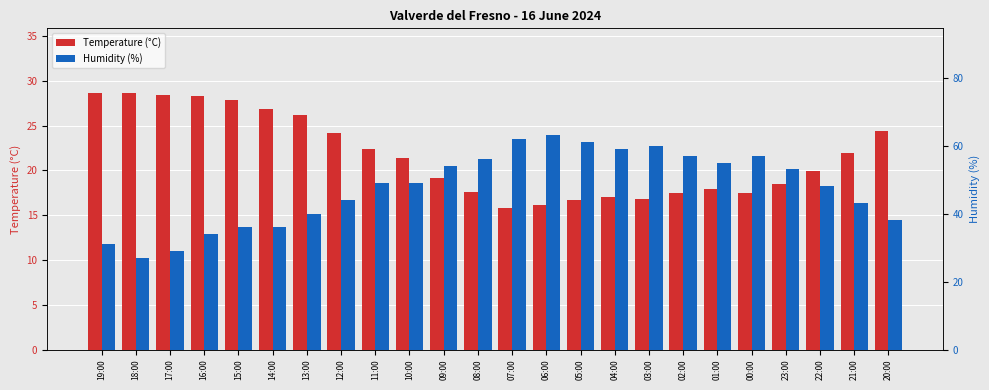

What is the difference between the highest and lowest values at 18:00?

1.7